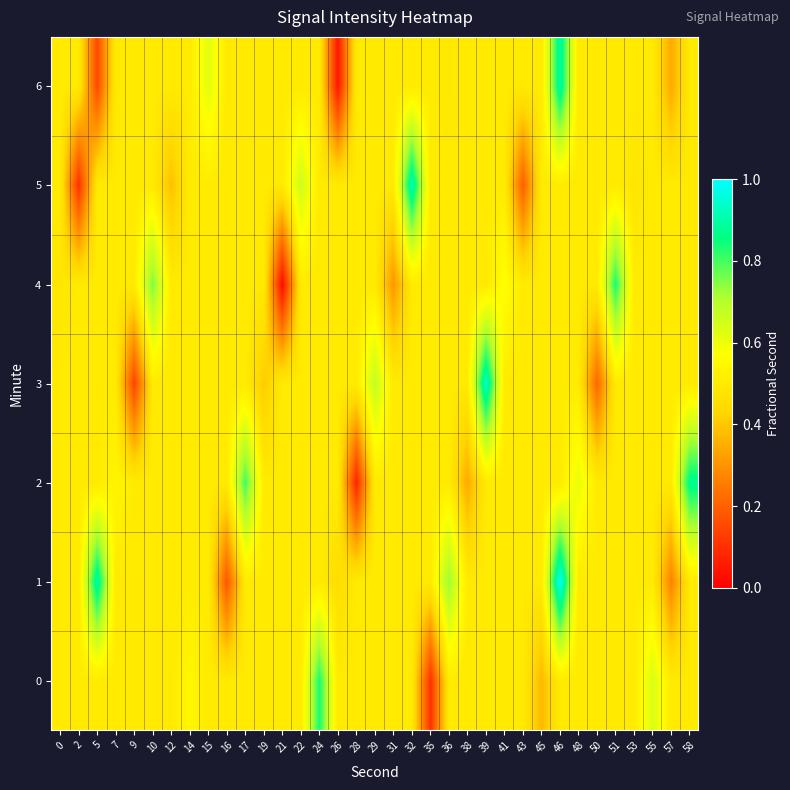

At how many categories does at least one series exceed 0?

35